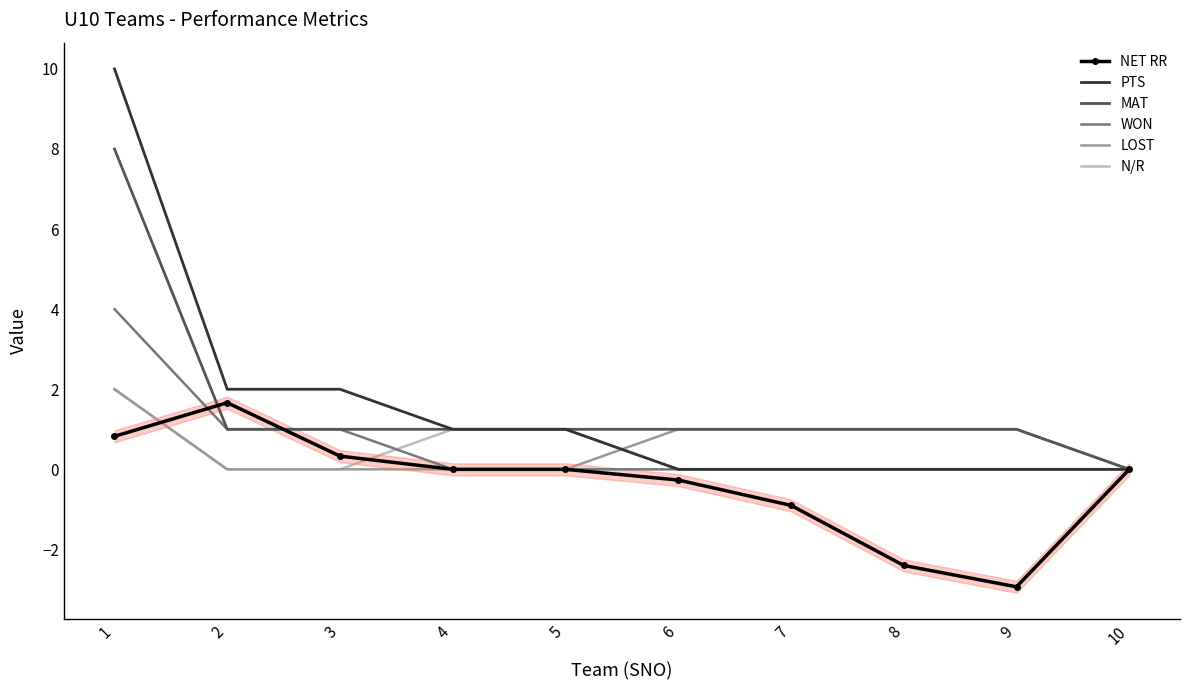

Which label corresponds to the smallest value in the chart?

9